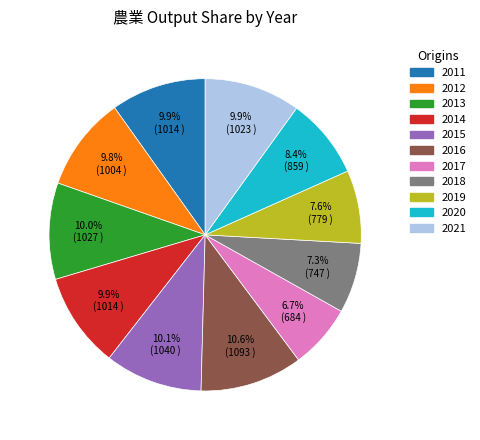

Count the number of slices in the pie.

11